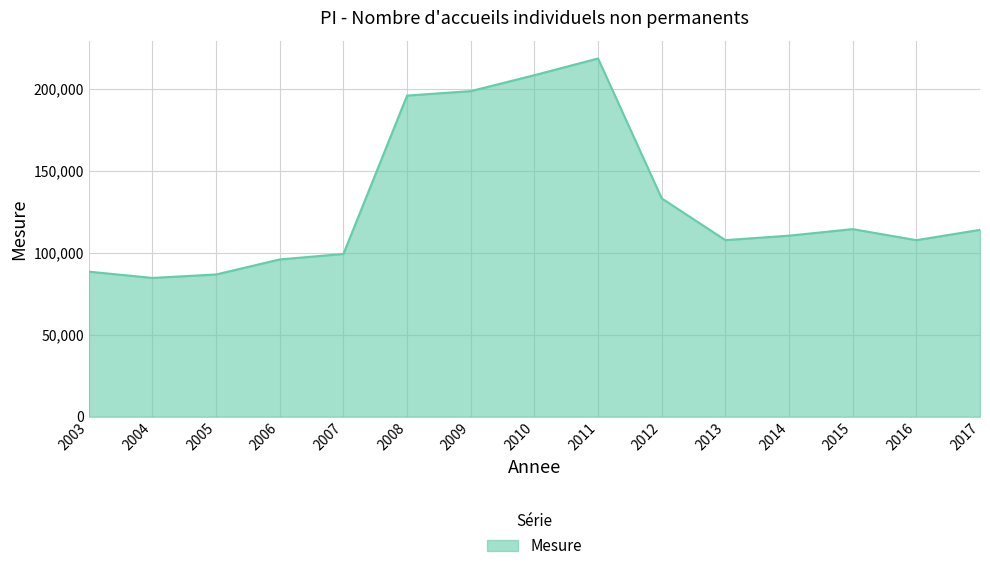

The value at 2008 is 267811. True or false?

False